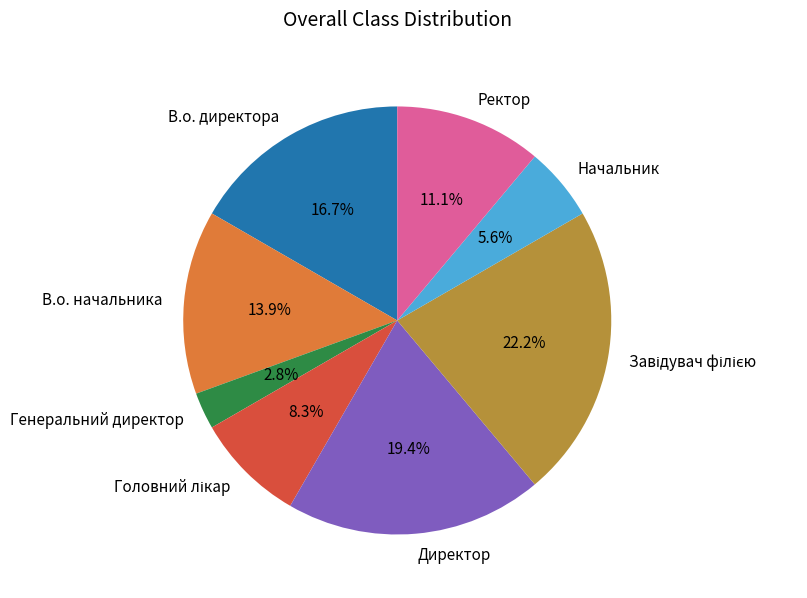

Is В.о. начальника the majority of the pie?

No